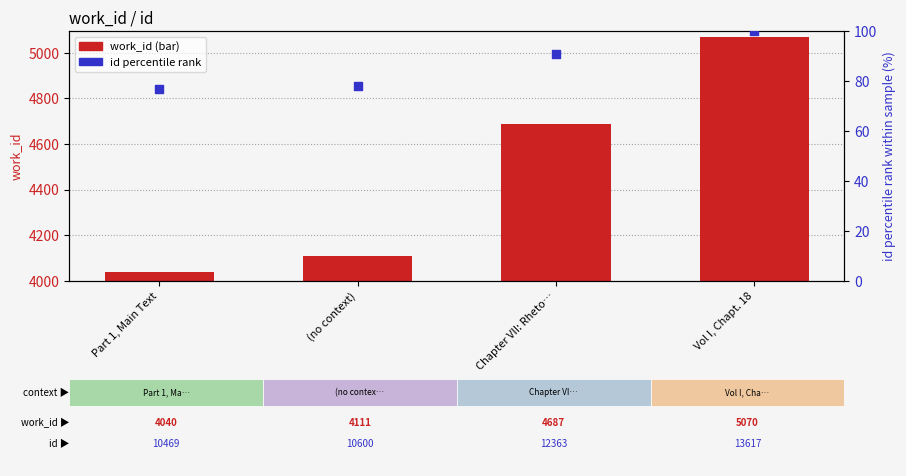

What is the total value across all series at Vol I, Chapt. 18?

5170.0